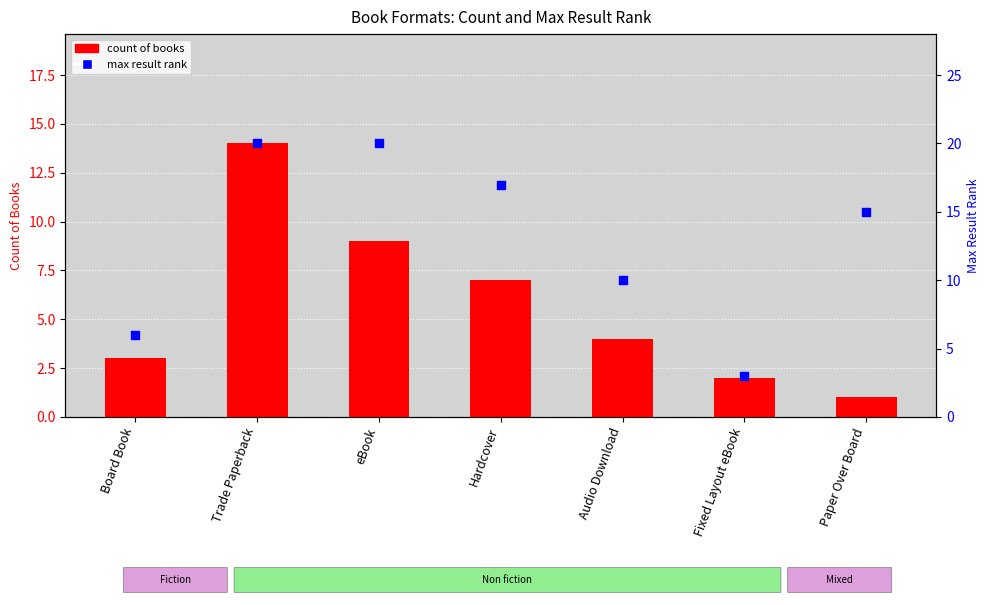

What are all the series names shown in the legend?

count of books, max result rank